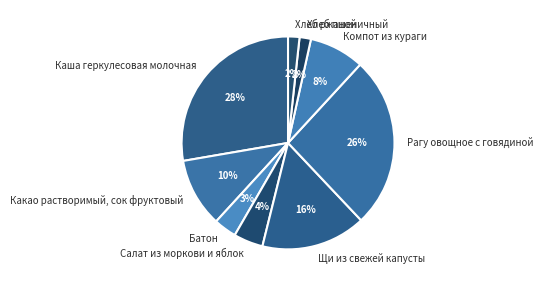

Which category has the biggest portion of the pie?

Каша геркулесовая молочная